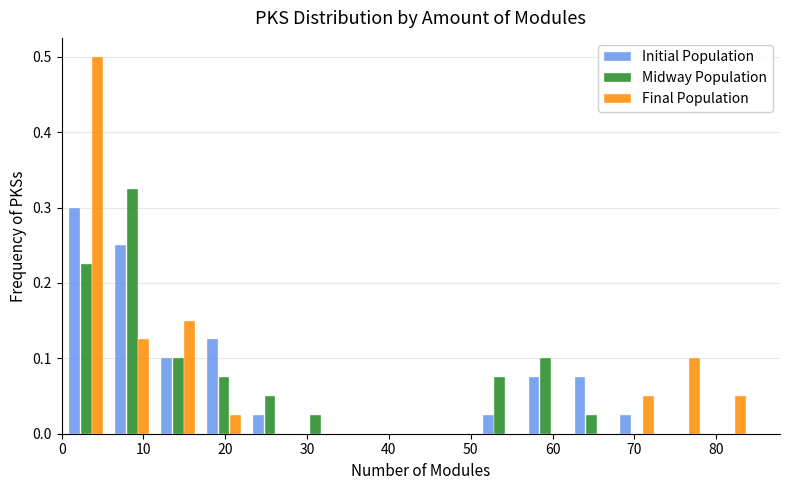

Reading left to right, transcribe this chart: for each range on the x-axis, give the height of each series' bar. Neither the bar edges nor the heights are printed on the chart, so give them approximately, as read against the axes.

0 to 6: Initial Population=0.30	Midway Population=0.23	Final Population=0.50
6 to 11: Initial Population=0.25	Midway Population=0.33	Final Population=0.13
11 to 17: Initial Population=0.10	Midway Population=0.10	Final Population=0.15
17 to 23: Initial Population=0.13	Midway Population=0.08	Final Population=0.03
23 to 28: Initial Population=0.03	Midway Population=0.05	Final Population=0
28 to 34: Initial Population=0	Midway Population=0.03	Final Population=0
34 to 39: Initial Population=0	Midway Population=0	Final Population=0
39 to 45: Initial Population=0	Midway Population=0	Final Population=0
45 to 51: Initial Population=0	Midway Population=0	Final Population=0
51 to 56: Initial Population=0.03	Midway Population=0.08	Final Population=0
56 to 62: Initial Population=0.08	Midway Population=0.10	Final Population=0
62 to 68: Initial Population=0.08	Midway Population=0.03	Final Population=0
68 to 73: Initial Population=0.03	Midway Population=0	Final Population=0.05
73 to 79: Initial Population=0	Midway Population=0	Final Population=0.10
79 to 84: Initial Population=0	Midway Population=0	Final Population=0.05